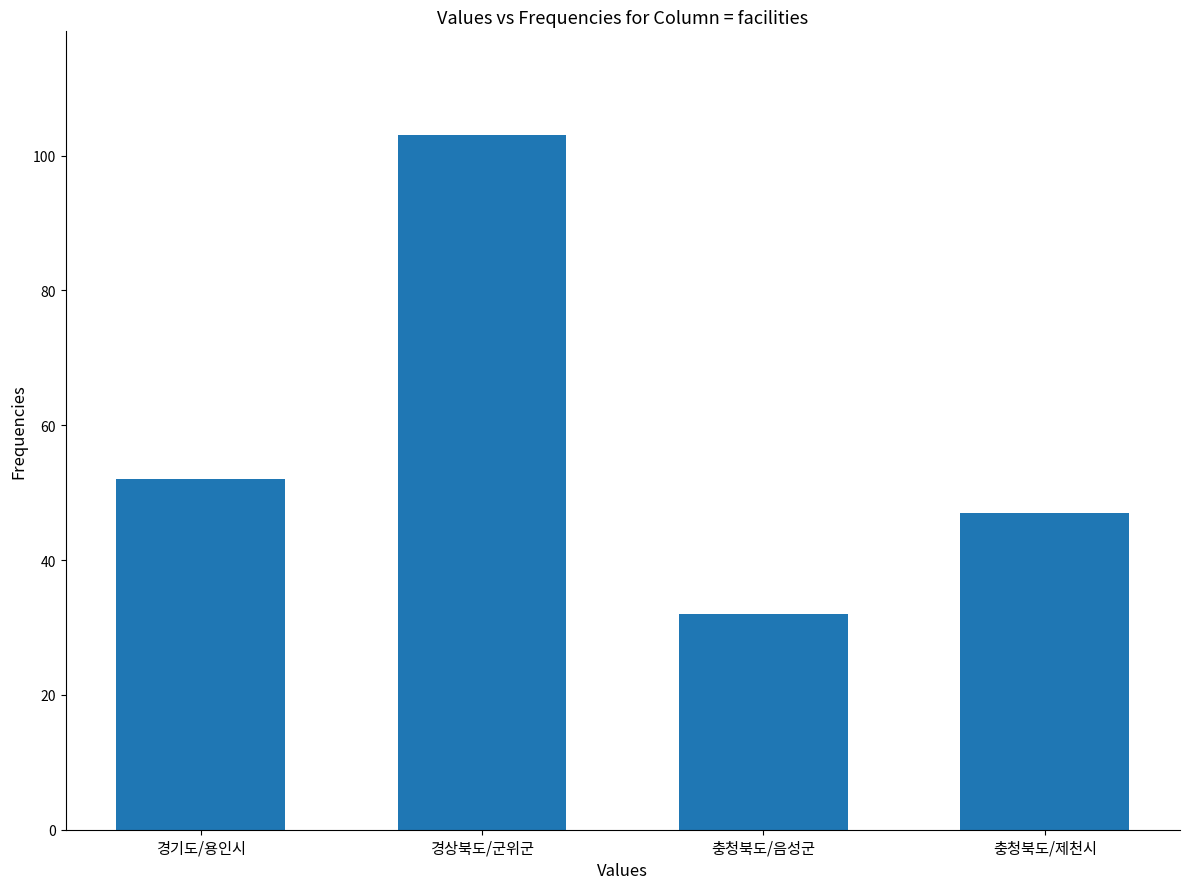

What is the greatest value displayed?

103